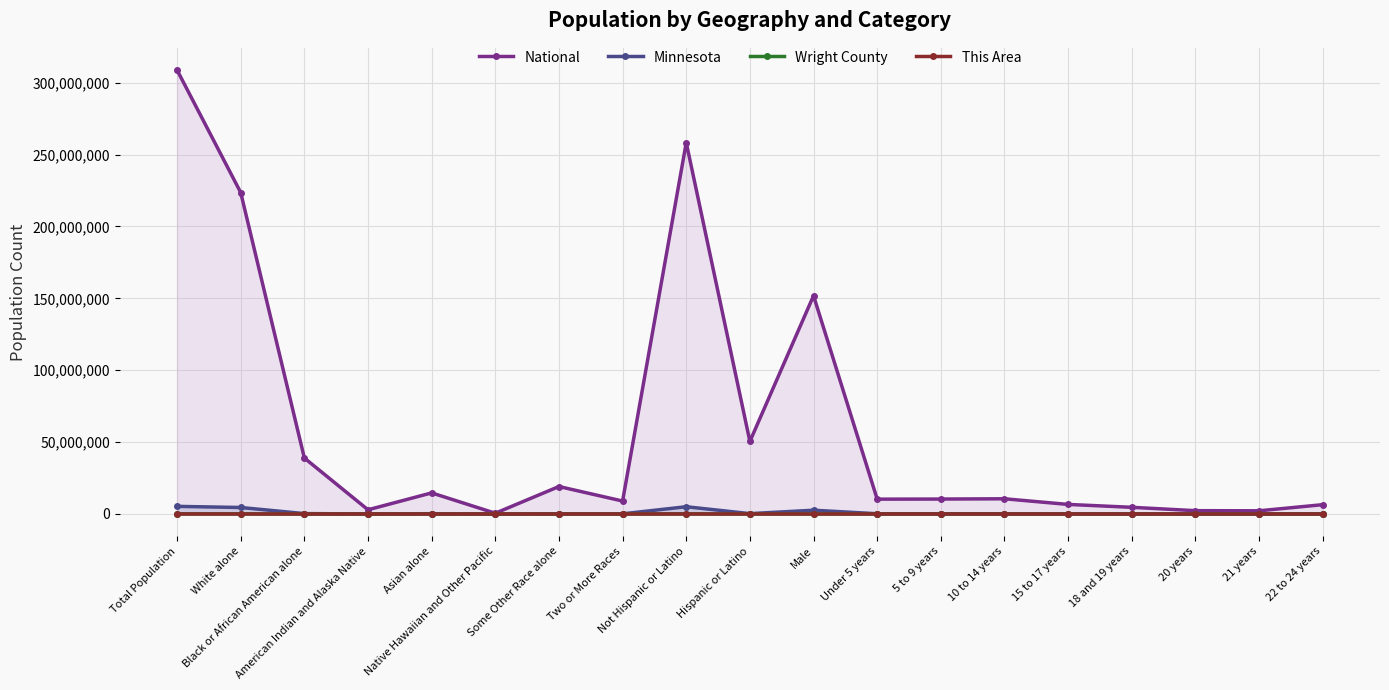

In Minnesota, how many points are lower than both neighbors (excluding endpoints)?

5